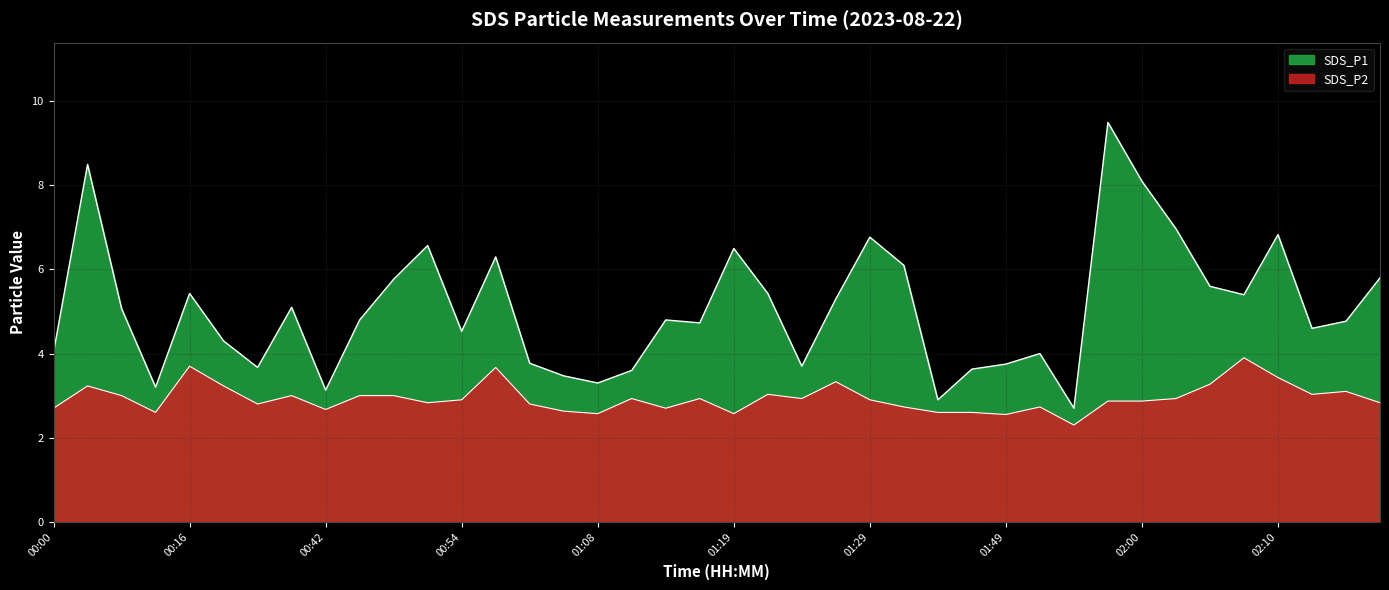

What is the maximum value shown in the chart?

9.5